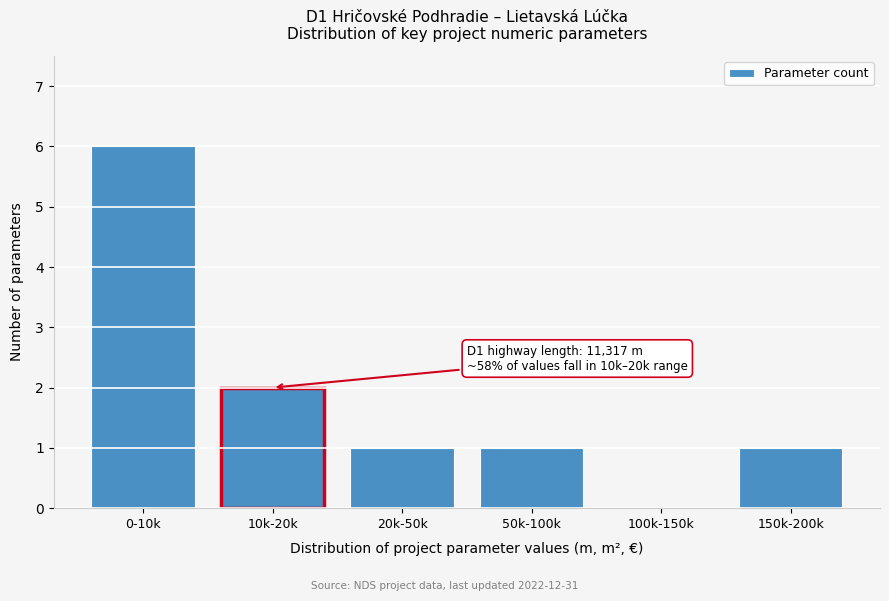

Reading left to right, what are all the values shown in this chart?

0-10k=6	10k-20k=2	20k-50k=1	50k-100k=1	100k-150k=0	150k-200k=1